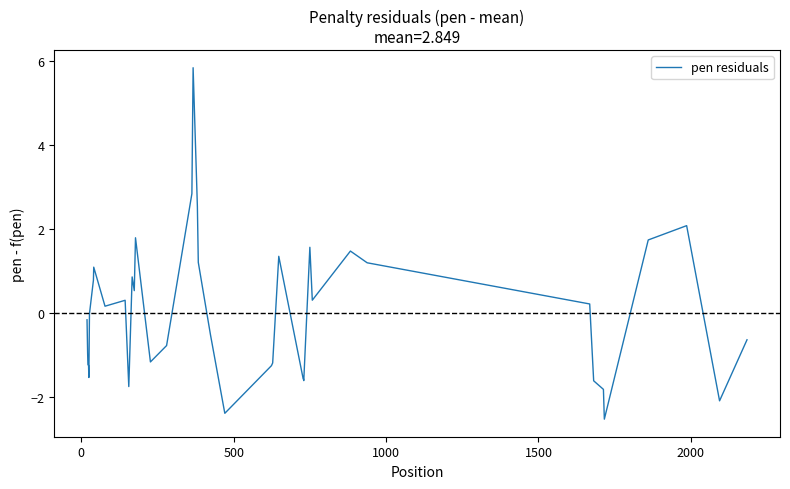

What is the maximum value shown in the chart?

5.8